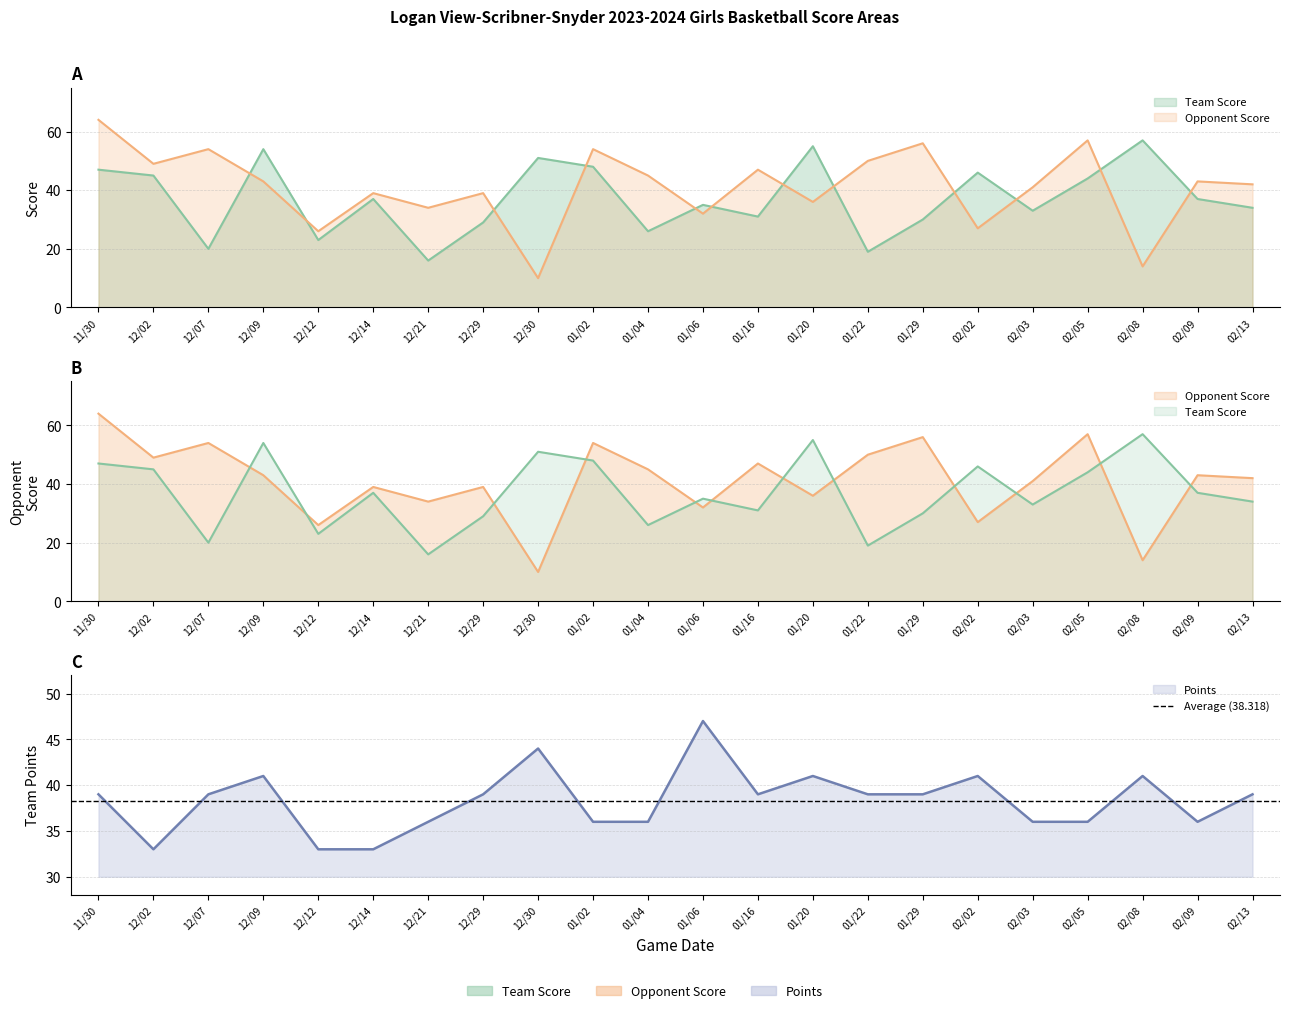

How many intersections are there between points and opp_score?

12